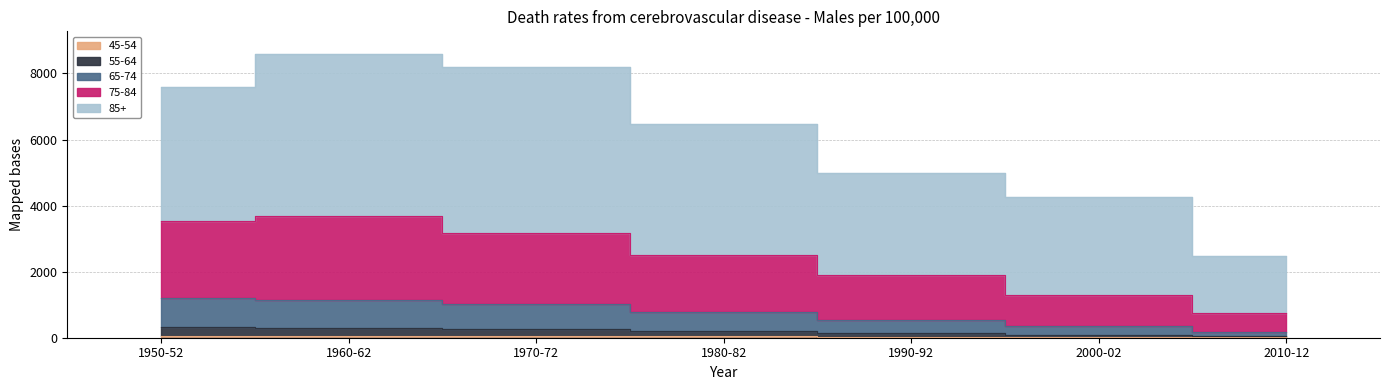

True or false: 75-84 has a value of 1314 at 1960-62.

False